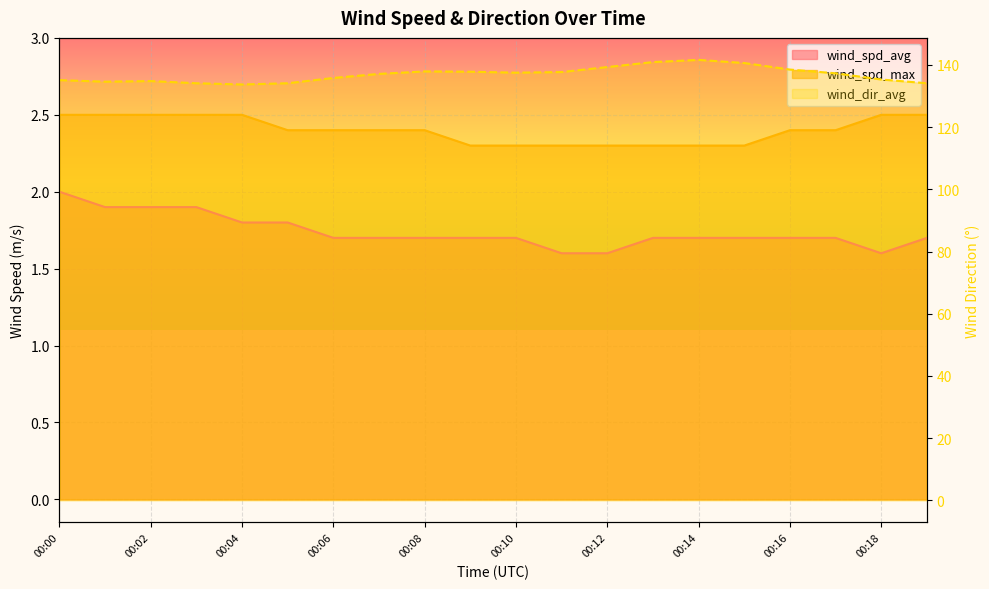

Reading right to left, extract all data points from this chart.

wind_spd_avg: 1.7	1.6	1.7	1.7	1.7	1.7	1.7	1.6	1.6	1.7	1.7	1.7	1.7	1.7	1.8	1.8	1.9	1.9	1.9	2.0
wind_spd_max: 2.5	2.5	2.4	2.4	2.3	2.3	2.3	2.3	2.3	2.3	2.3	2.4	2.4	2.4	2.4	2.5	2.5	2.5	2.5	2.5
wind_dir_avg: 134.1	135.3	137.3	138.5	140.6	141.6	140.9	139.3	137.7	137.5	137.8	137.9	137.1	135.8	134.1	133.7	134.1	134.8	134.6	135.1